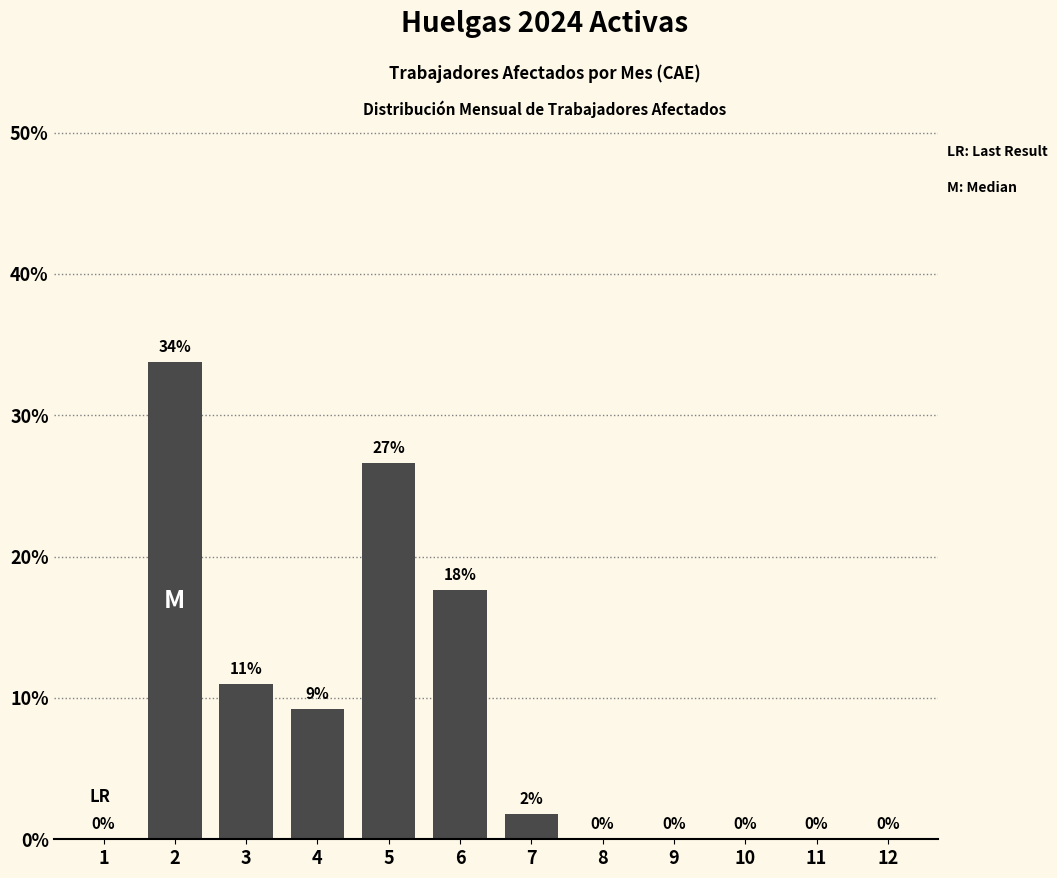

True or false: the data shows 0.0 at 12.

True